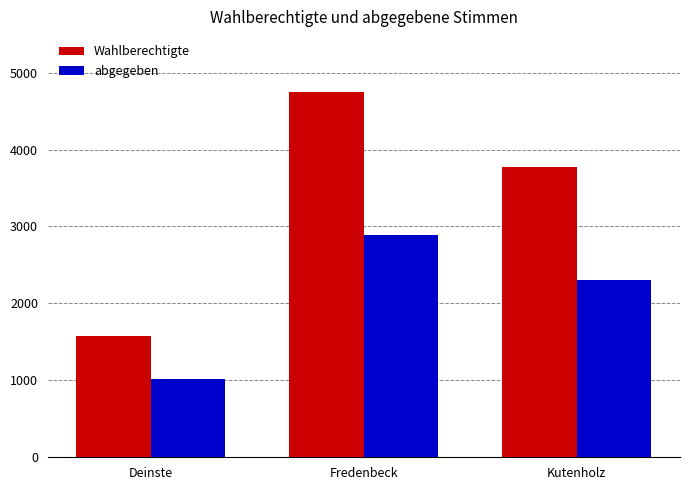

What is the difference between the maximum and minimum values in the Wahlberechtigte series?

3168